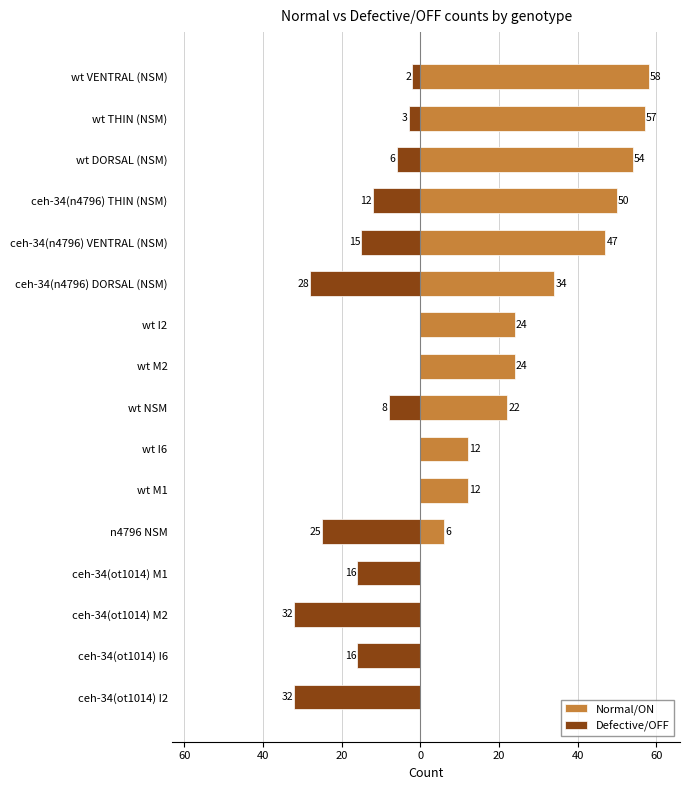

Rank the series by their average value, from highest to lowest.

Normal/ON, Defective/OFF